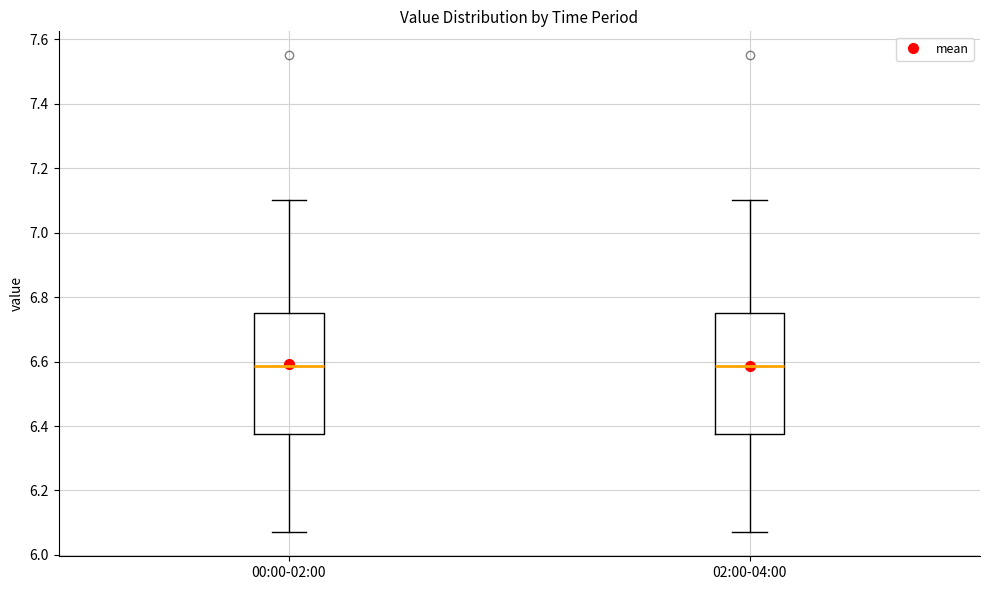

Reading left to right, transcribe this box plot: for each box, give where its median line is, the range the box spans, and where its two whiskers end, as read against the y-axis. The values are not printed on the chart, so give them approximately, as read against the axis.

00:00-02:00: median 6.58, box 6.38 to 6.76, whiskers 6.08 to 7.10
02:00-04:00: median 6.58, box 6.38 to 6.76, whiskers 6.08 to 7.10